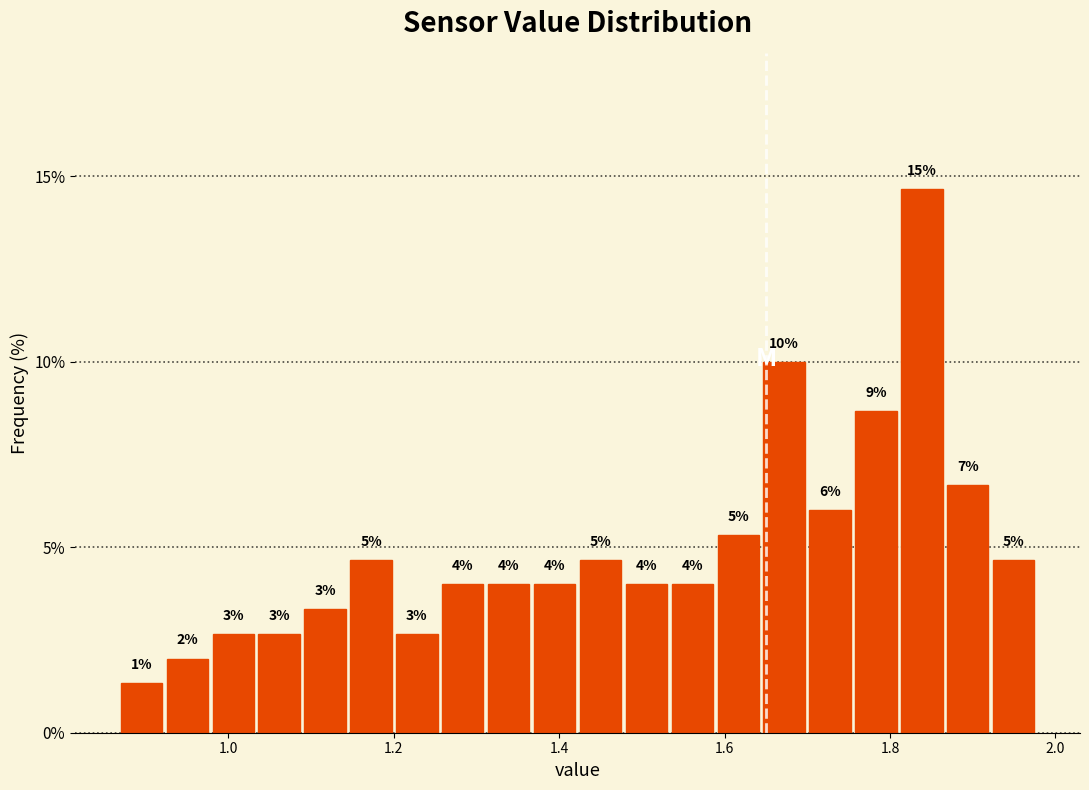

Around what value on the x-axis is the tallest bar? Give the approximate position of its centre, as read against the axis.

1.84